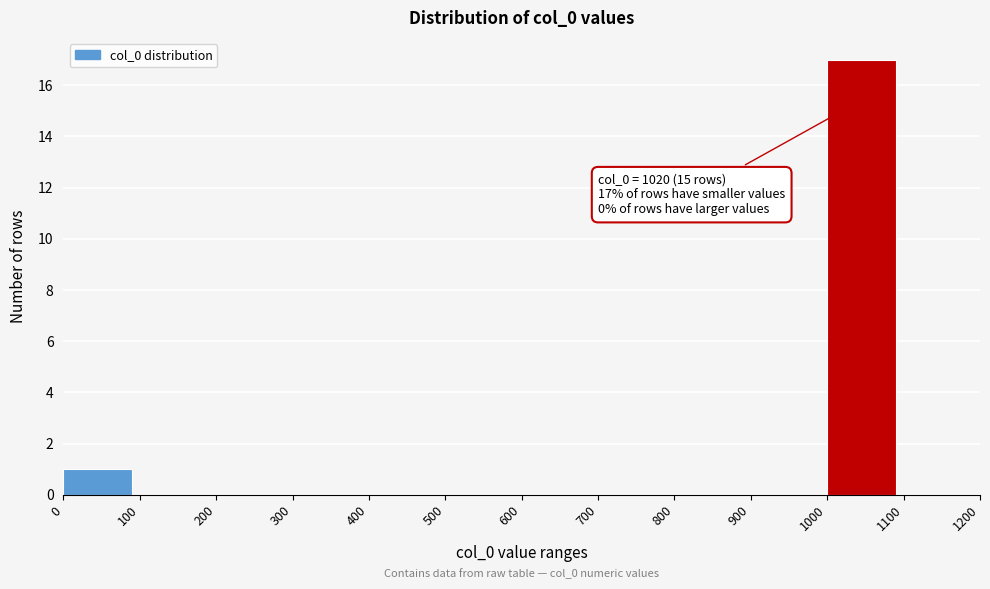

Over which range of the x-axis is the bar tallest?

1000 to 1100